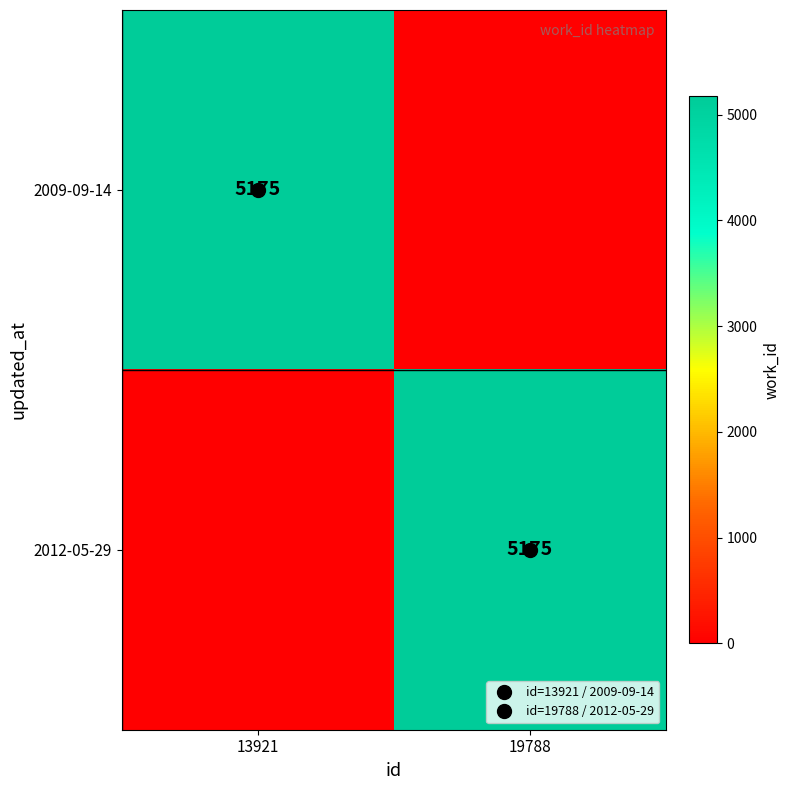

The value of 2012-05-29 at 19788 is 5175. True or false?

True